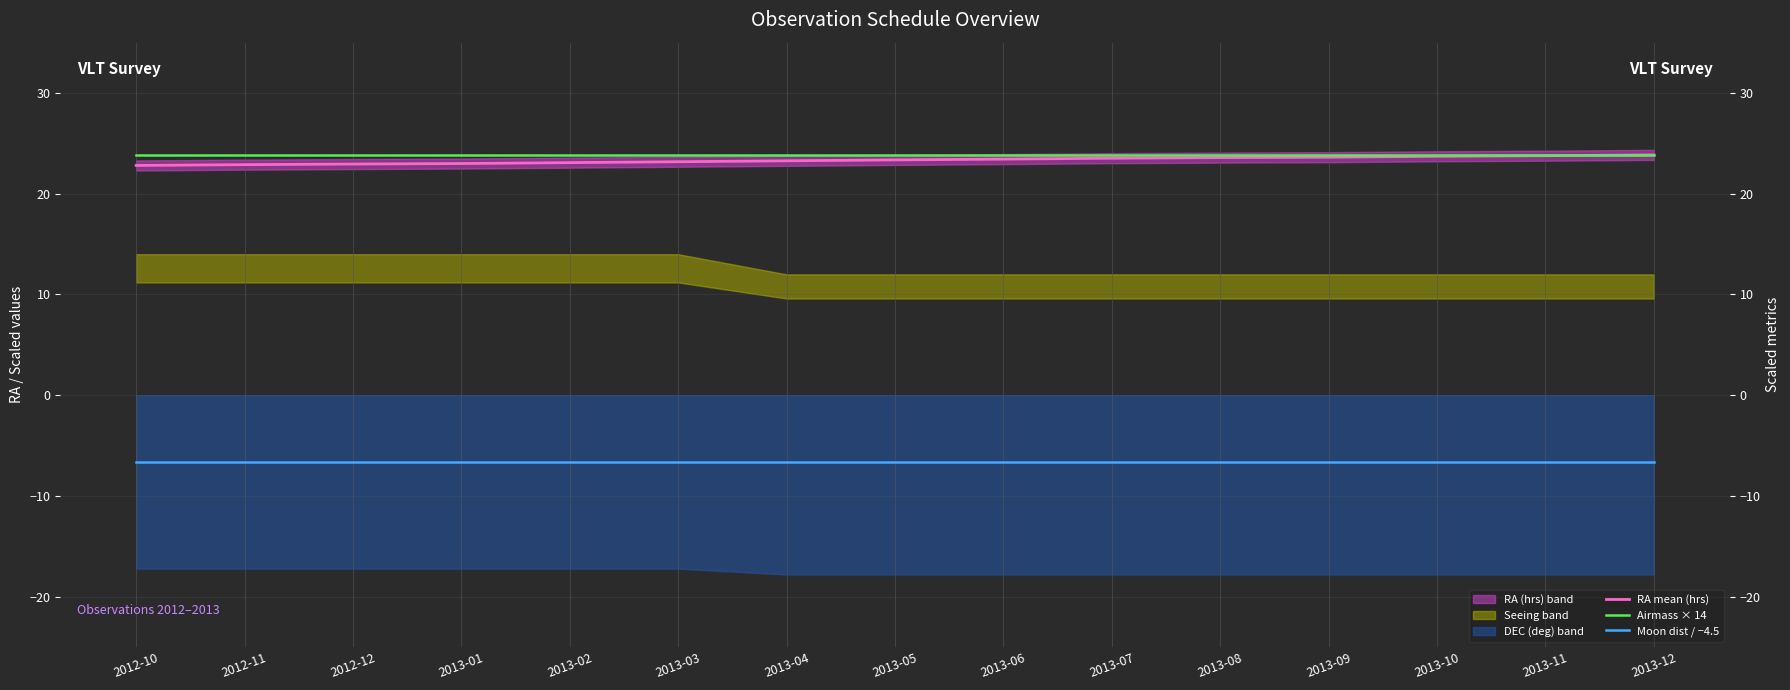

Reading left to right, transcribe all the data shown in this chart.

RA mean (hrs): 2012-10=22.8	2012-11=22.9	2012-12=22.9	2013-01=23.0	2013-02=23.1	2013-03=23.2	2013-04=23.3	2013-05=23.4	2013-06=23.4	2013-07=23.5	2013-08=23.6	2013-09=23.6	2013-10=23.7	2013-11=23.8	2013-12=23.9
Airmass × 14: 2012-10=23.8	2012-11=23.8	2012-12=23.8	2013-01=23.8	2013-02=23.8	2013-03=23.8	2013-04=23.8	2013-05=23.8	2013-06=23.8	2013-07=23.8	2013-08=23.8	2013-09=23.8	2013-10=23.8	2013-11=23.8	2013-12=23.8
Moon dist / −4.5: 2012-10=-6.7	2012-11=-6.7	2012-12=-6.7	2013-01=-6.7	2013-02=-6.7	2013-03=-6.7	2013-04=-6.7	2013-05=-6.7	2013-06=-6.7	2013-07=-6.7	2013-08=-6.7	2013-09=-6.7	2013-10=-6.7	2013-11=-6.7	2013-12=-6.7